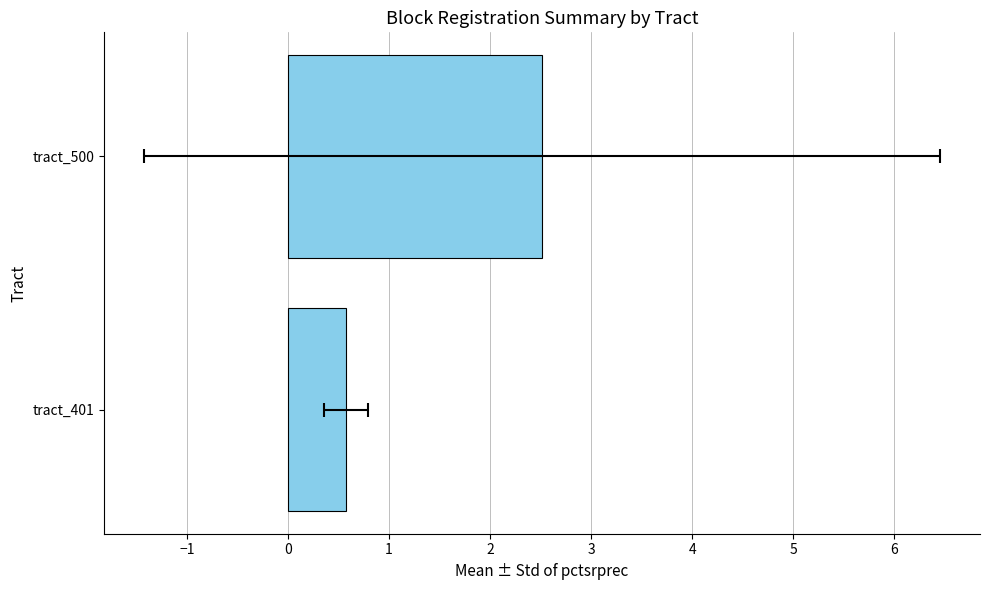

Which has a higher value, tract_401 or tract_500?

tract_500